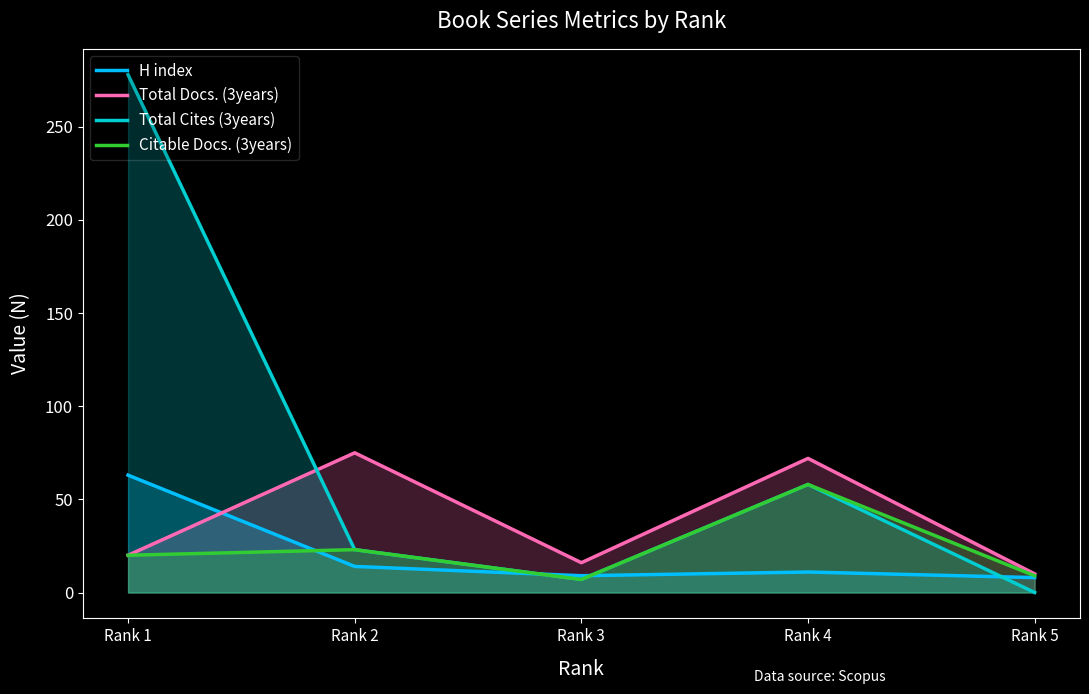

Is the value of Total Cites (3years) at Rank 2 greater than the value of H index at Rank 3?

Yes